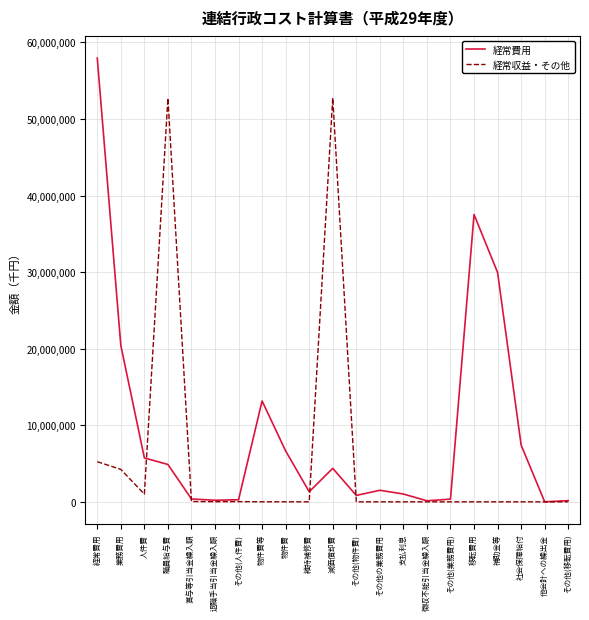

What is the average value of the 経常収益・その他 series?

5526047